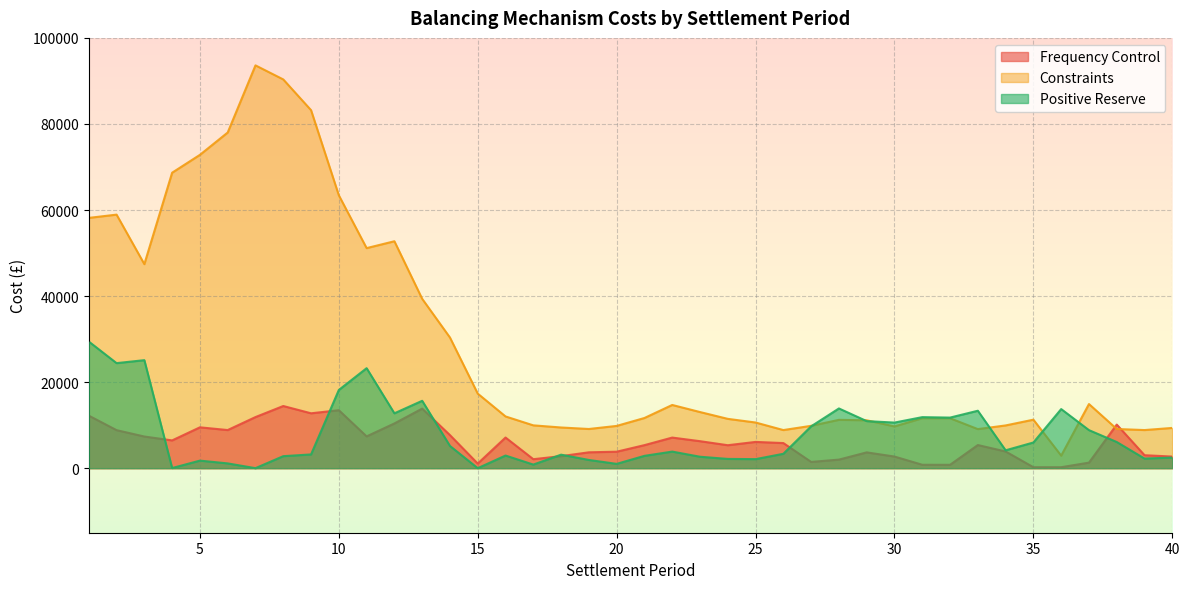

Is it true that Constraints equals 15162.2 at 38?

False